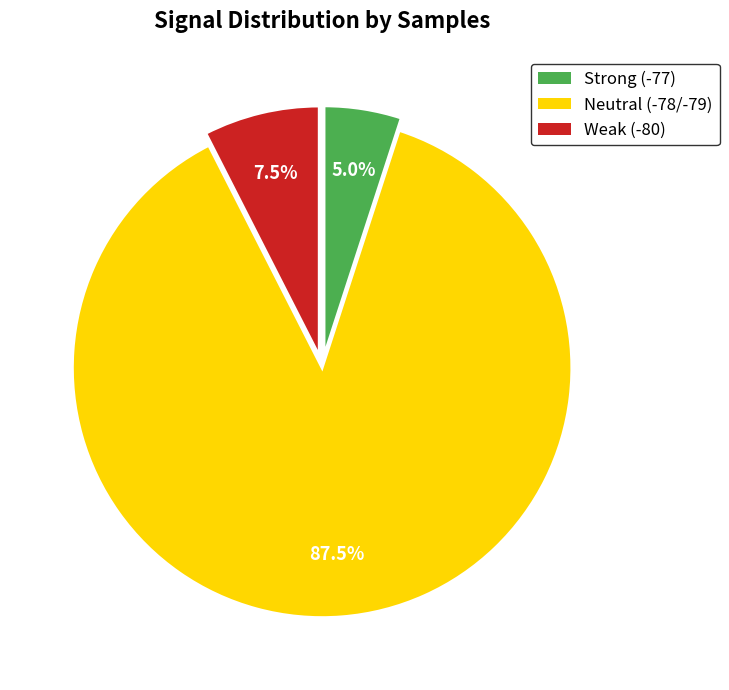

Rank the categories by value from lowest to highest.

Strong (-77), Weak (-80), Neutral (-78/-79)